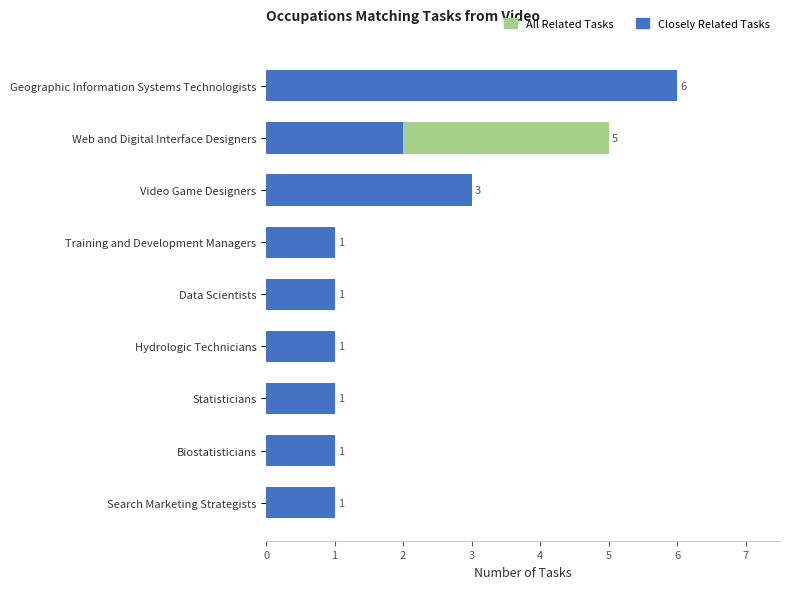

Which series has the widest spread of values?

All Related Tasks